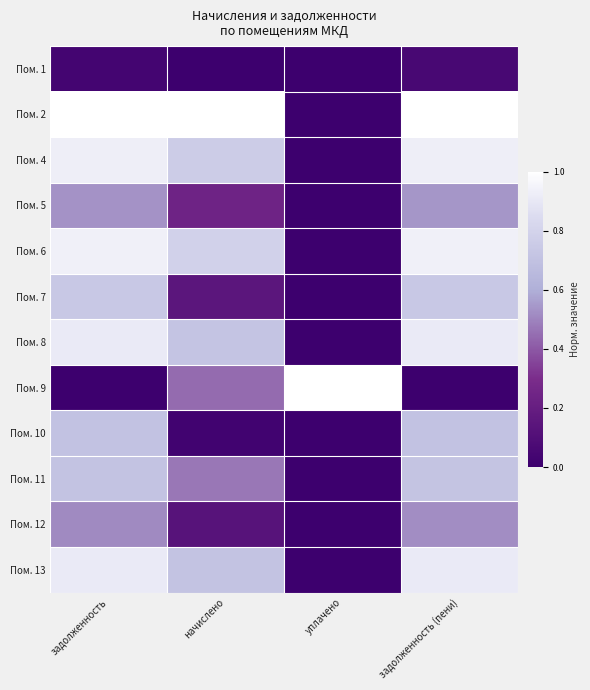

At how many categories does at least one series exceed 0?

4